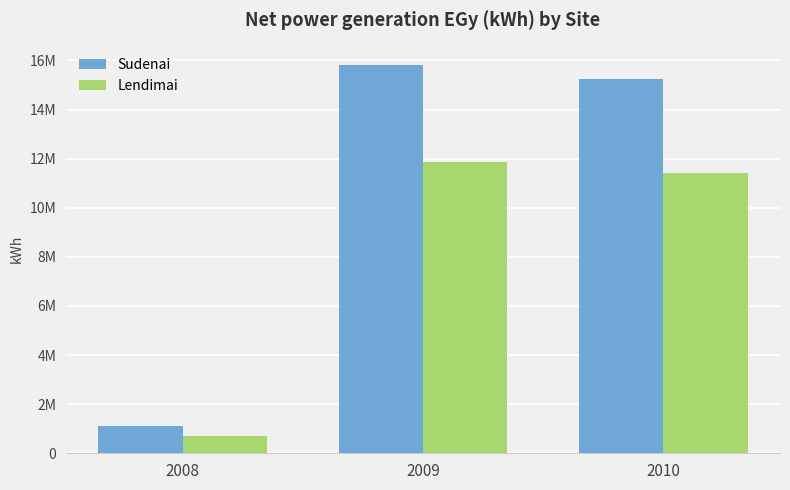

Which series has the largest total across all categories?

Sudenai